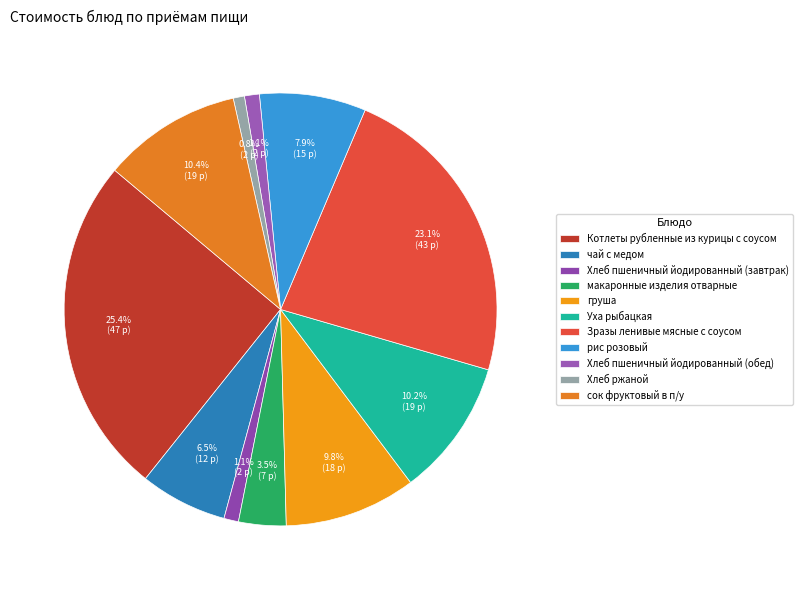

Is сок фруктовый в п/у the majority of the pie?

No